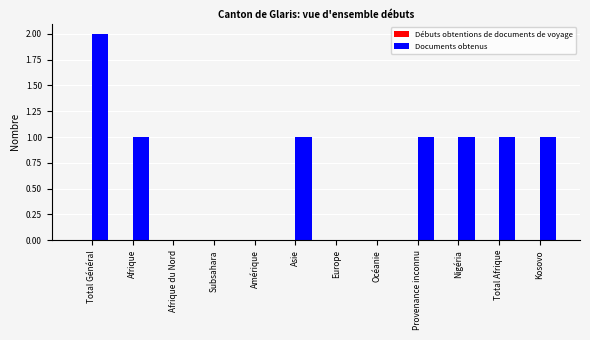

Is it true that the value at Total Général is 1?

False